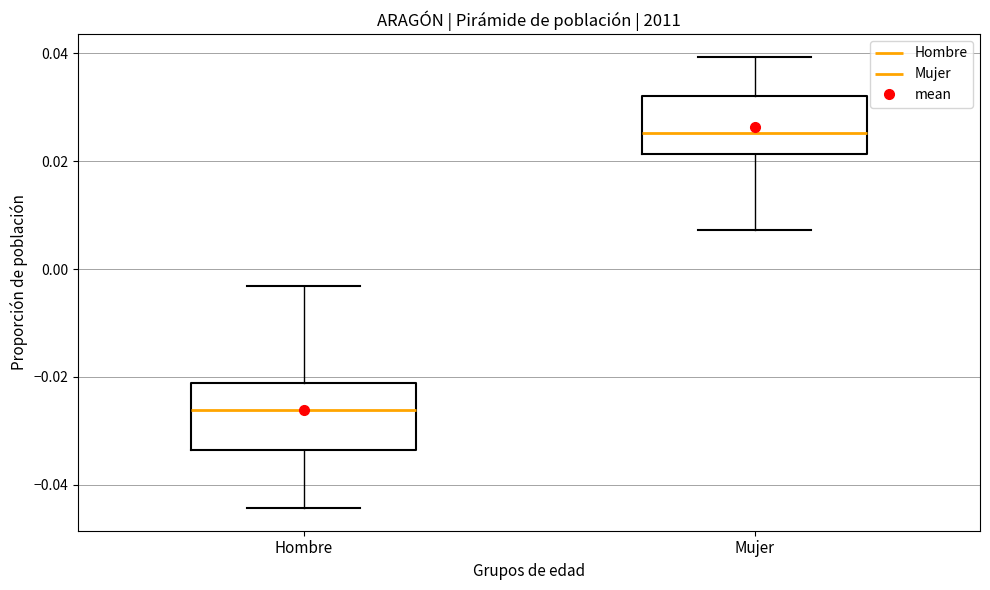

Reading left to right, read every box against the y-axis: the position of its median line, the range the box covers, and the ends of its whiskers. The values are not printed on the chart, so give them approximately, as read against the axis.

Hombre: median -0.026, box -0.034 to -0.022, whiskers -0.044 to -0.004
Mujer: median 0.026, box 0.022 to 0.032, whiskers 0.008 to 0.040